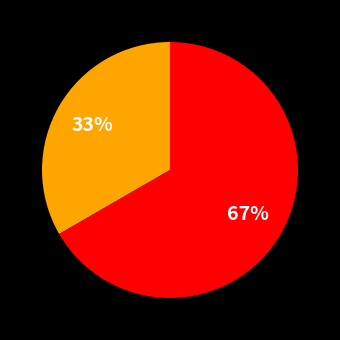

To the nearest percent, what is the average slice percentage?

50%